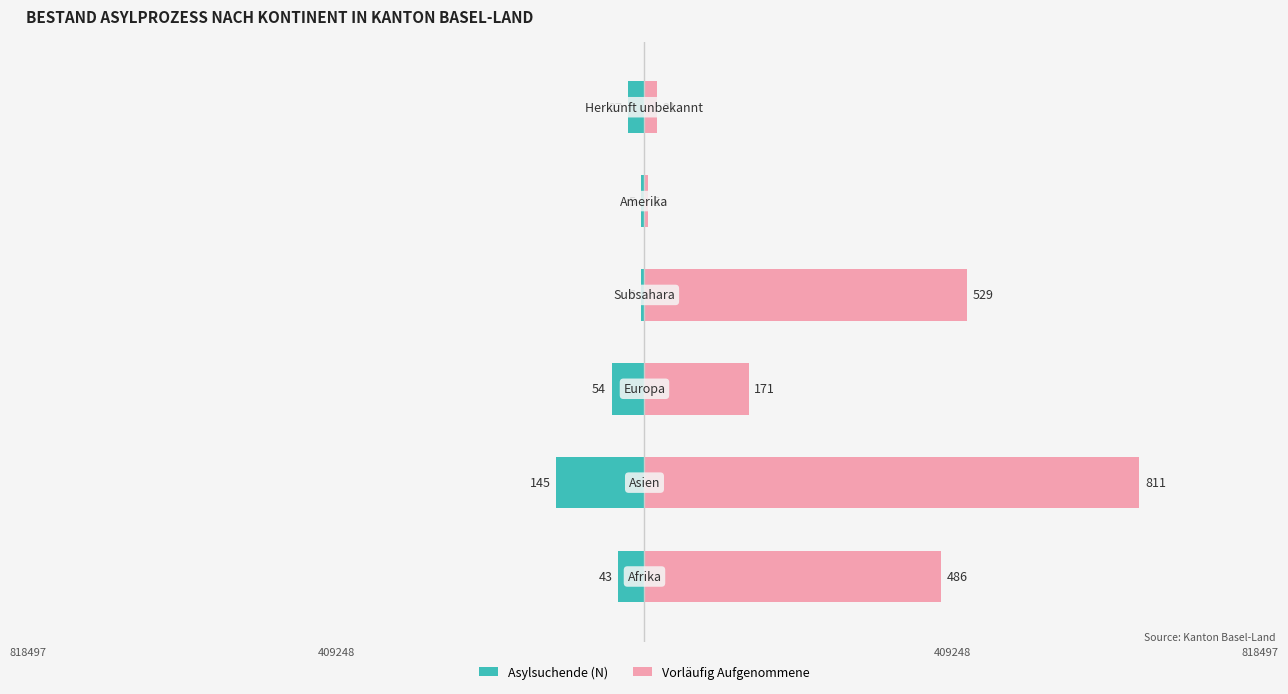

At 0, list the series in order from largest to smallest.

Vorläufig Aufgenommene, Asylsuchende (N)